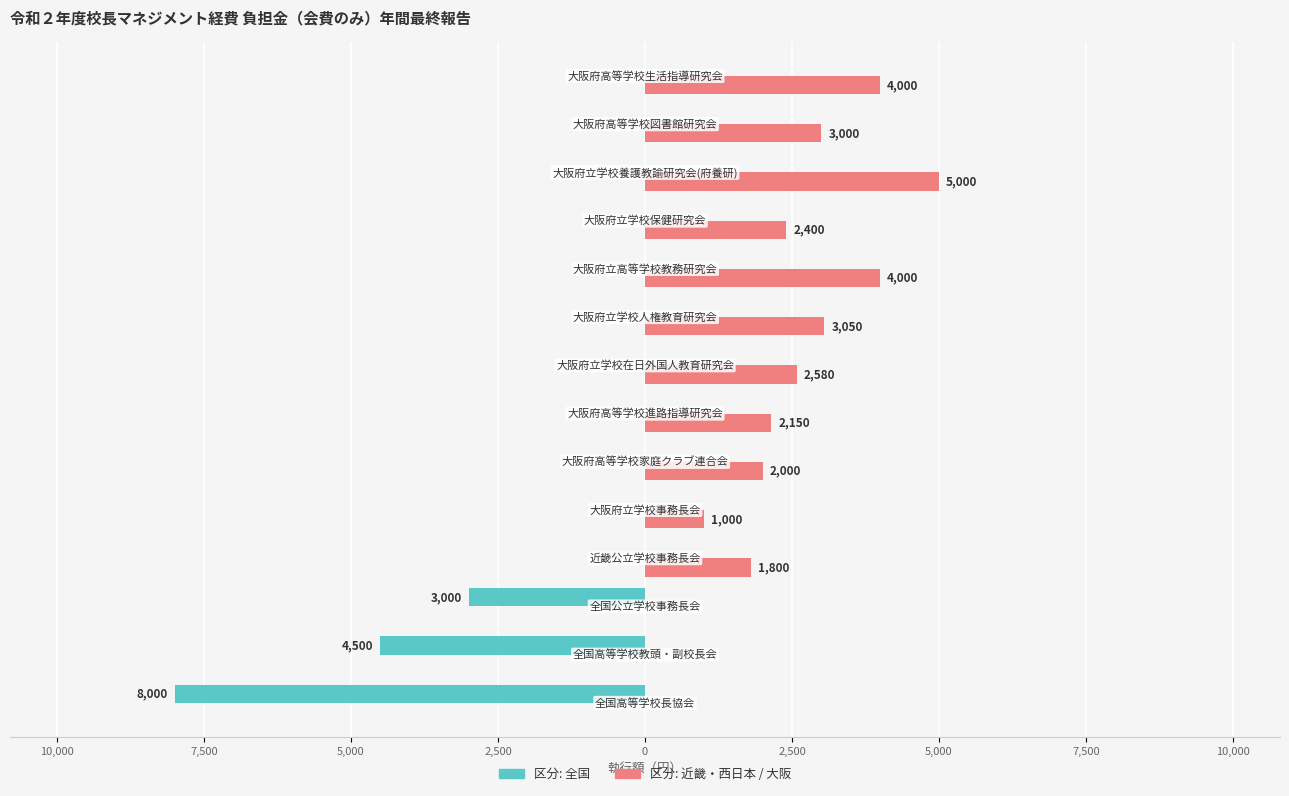

What are all the series names shown in the legend?

区分: 全国, 区分: 近畿・西日本 / 大阪